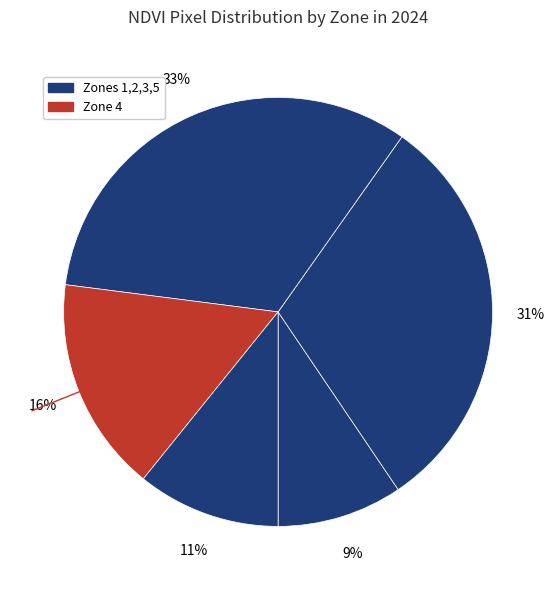

How many segments does this pie chart have?

5